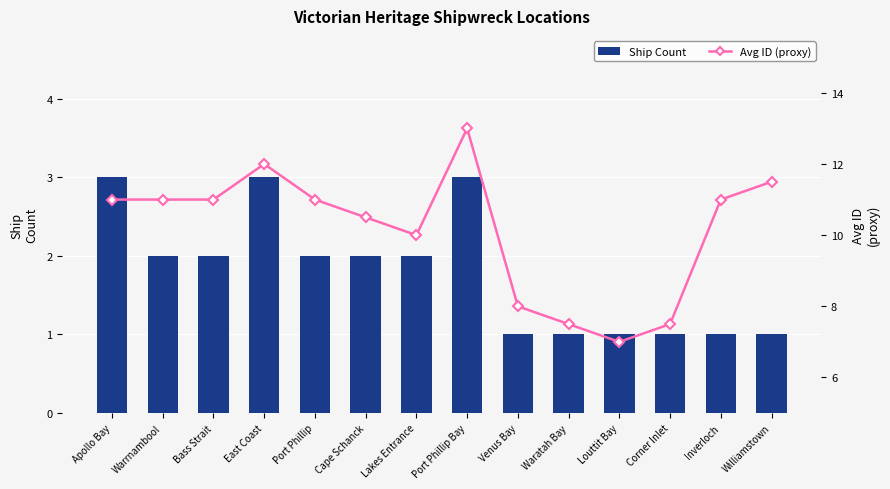

What is the total value across all series at Venus Bay?

9.0